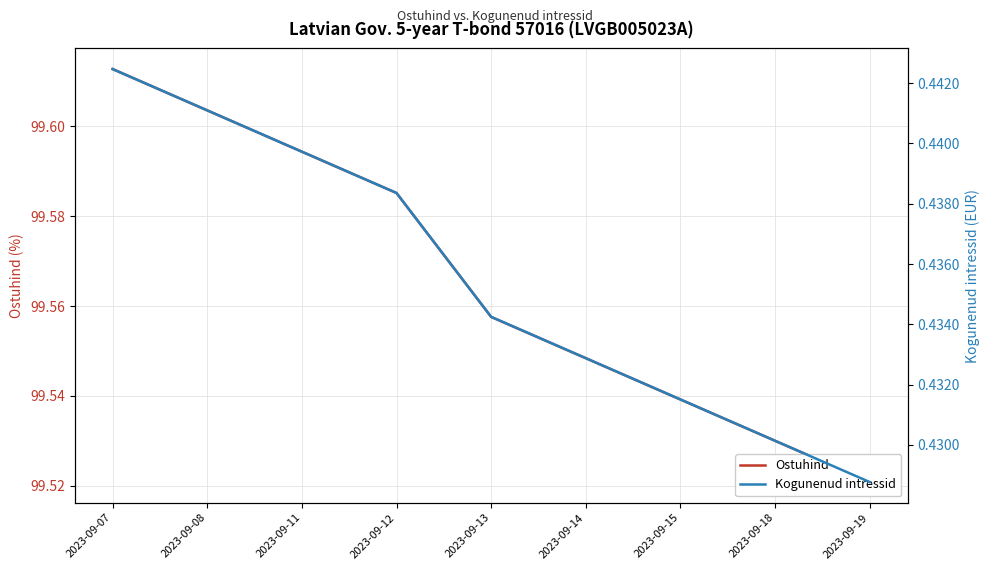

True or false: Kogunenud intressid has more than 1 points higher than both neighbors.

False